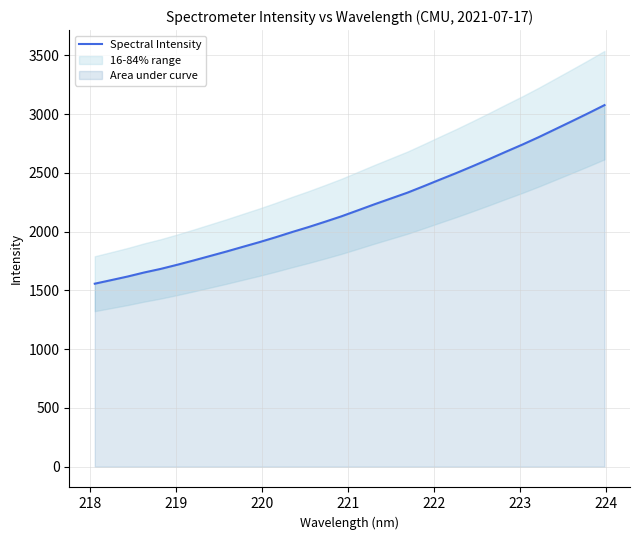

The value at 223 is 397.7. True or false?

False